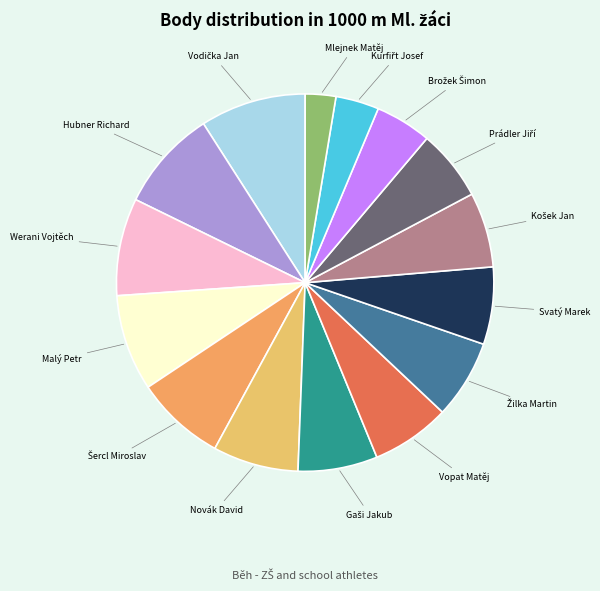

Is there any slice that represents more than half of the pie?

No